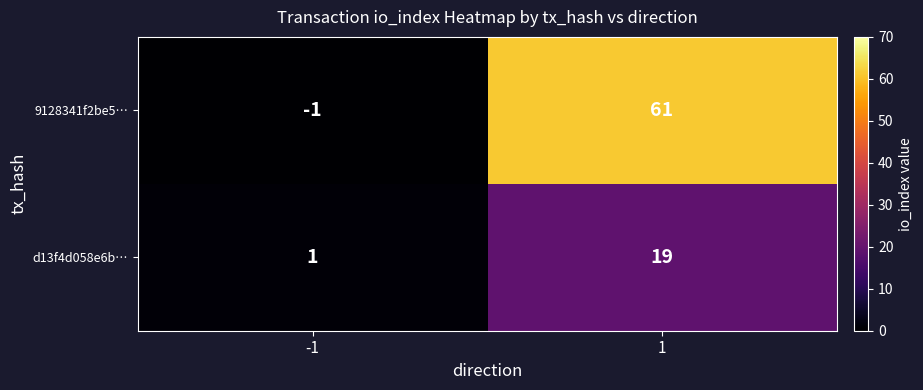

What is the maximum value for 9128341f2be5…?

61